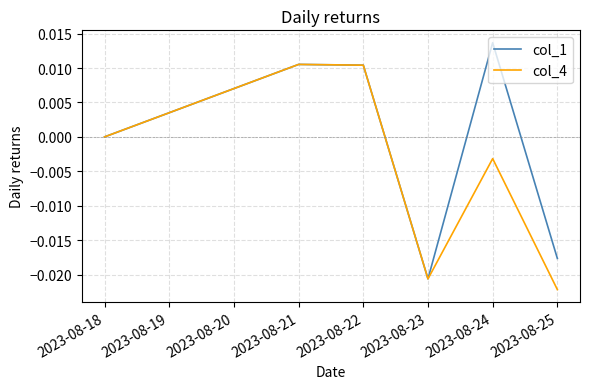

Rank the series at 2023-08-24 from highest to lowest value.

col_1, col_4